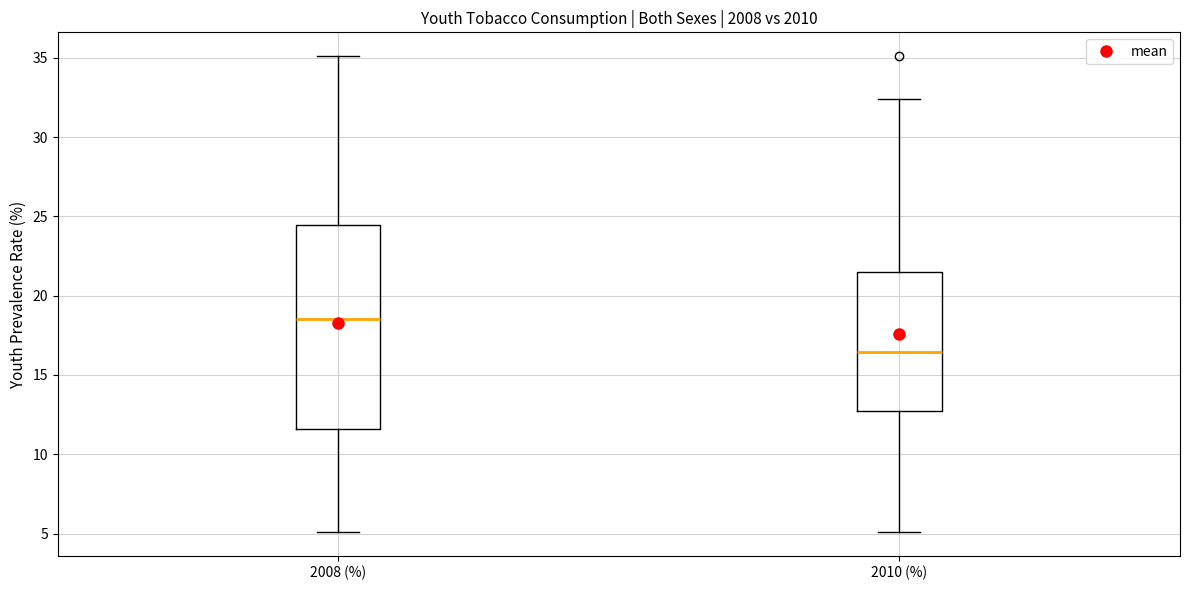

Reading left to right, read every box against the y-axis: the position of its median line, the range the box covers, and the ends of its whiskers. The values are not printed on the chart, so give them approximately, as read against the axis.

2008 (%): median 18.5, box 11.5 to 24.5, whiskers 5.0 to 35.0
2010 (%): median 16.5, box 12.5 to 21.5, whiskers 5.0 to 32.5